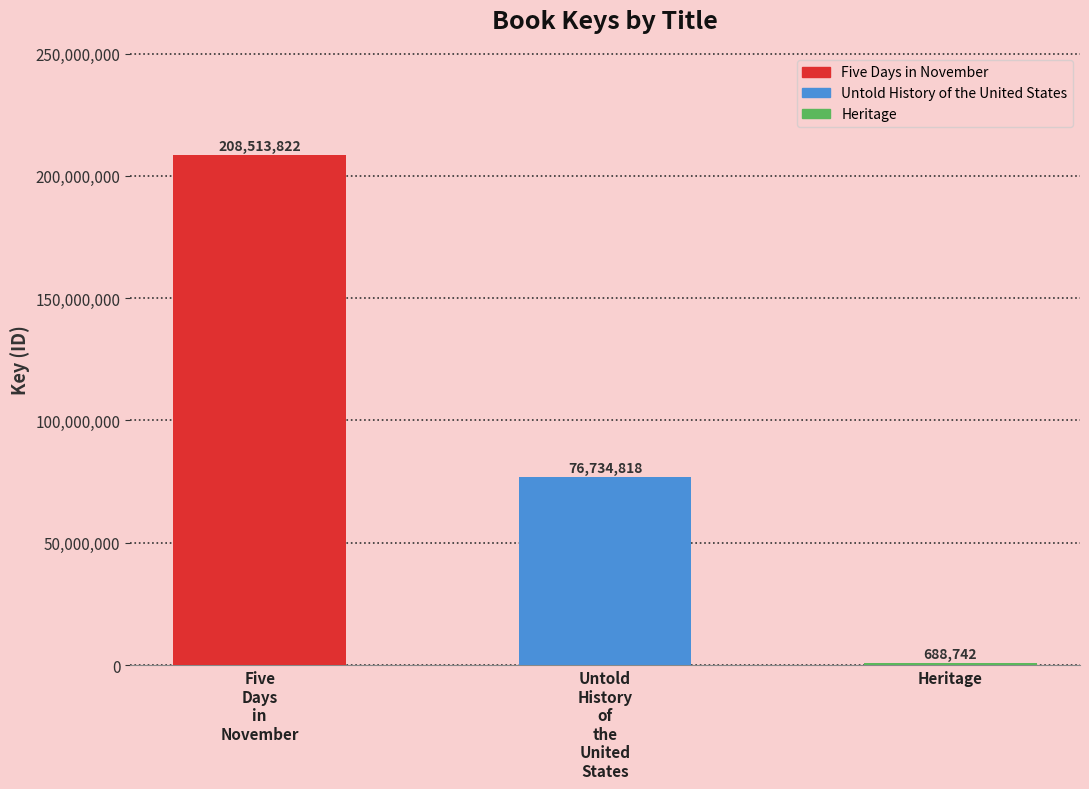

True or false: the data shows 688742 at Heritage.

True